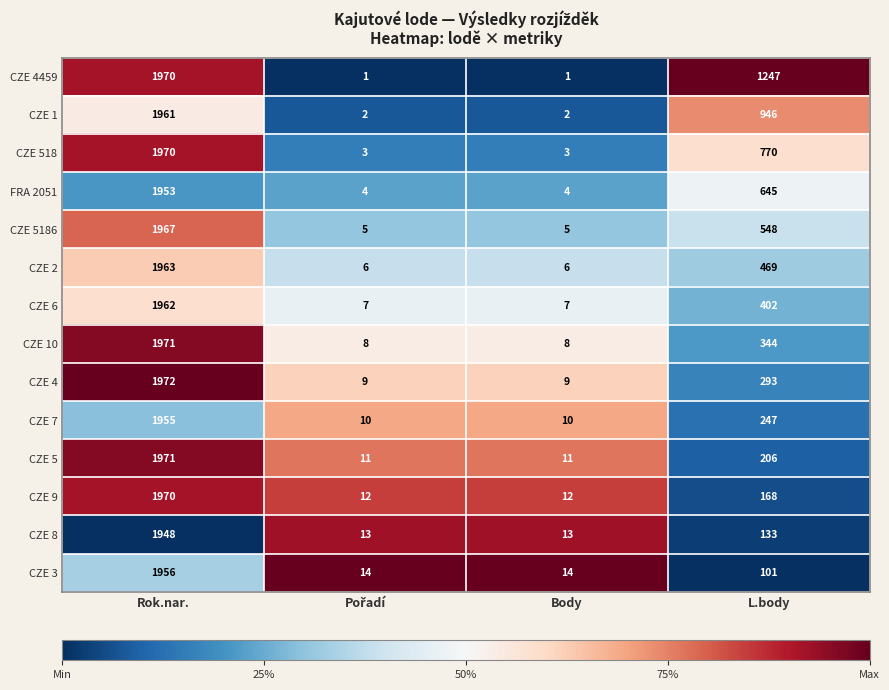

True or false: CZE 5186 has a value of 172 at L.body.

False